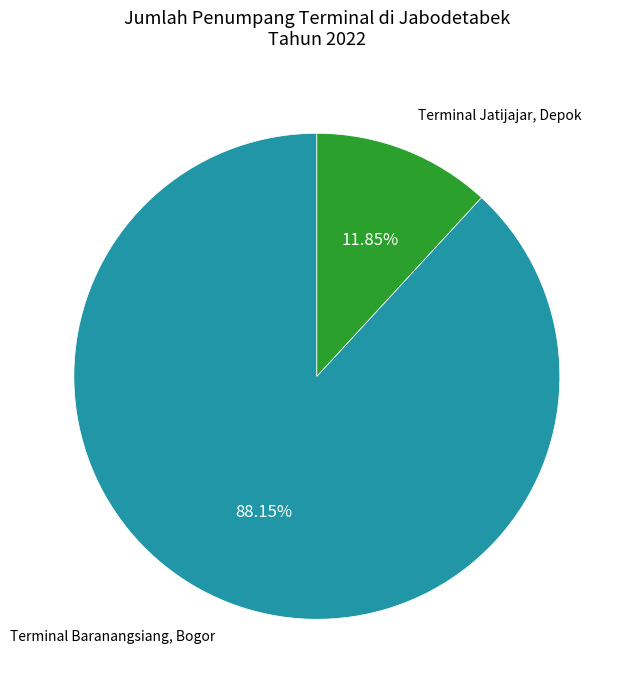

Is there a majority slice in this chart?

Yes